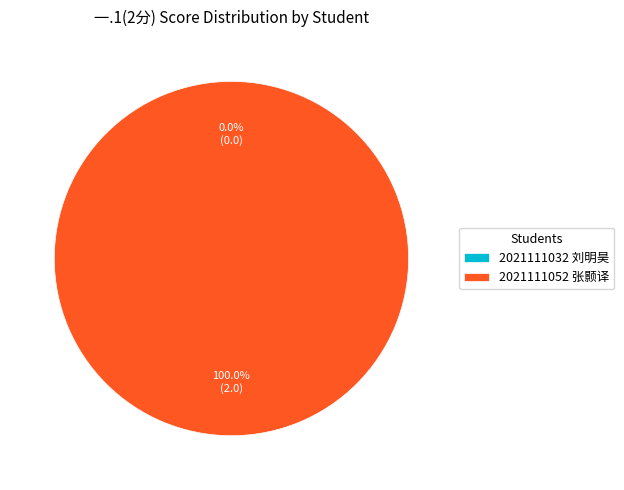

What is the change in value from 2021111032 刘明昊 to 2021111052 张颢译?

+2